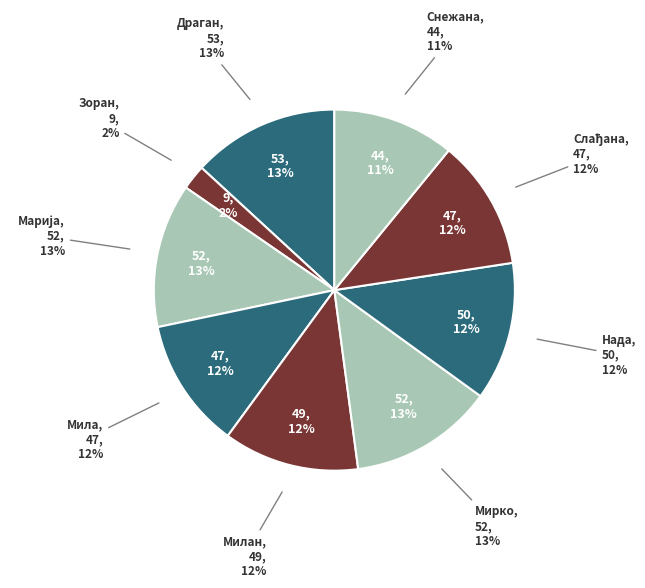

Which category has the biggest portion of the pie?

Драган (Живко) Петровић